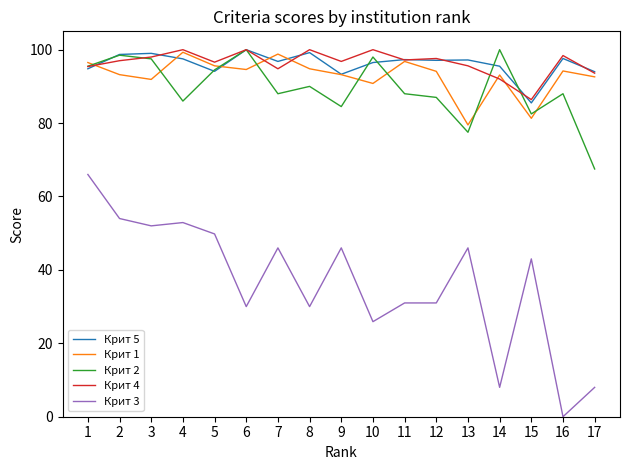

What is the total value across all series at 15?

378.7